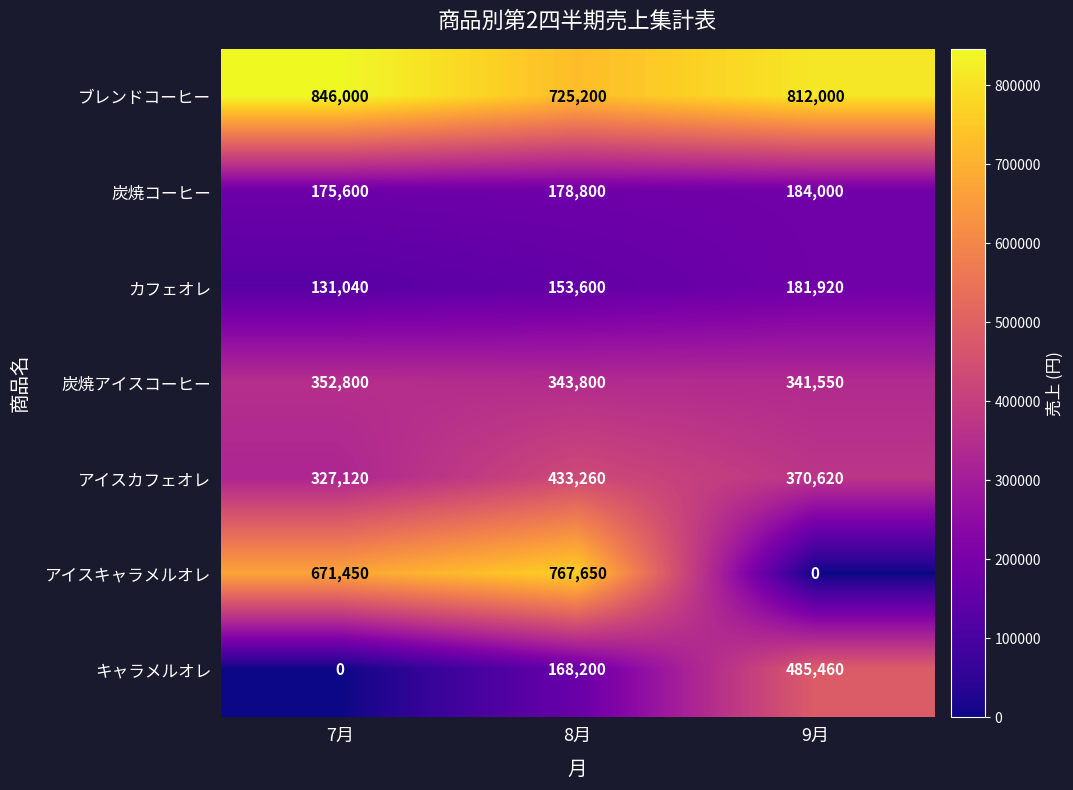

What is the sum of all カフェオレ values?

466560